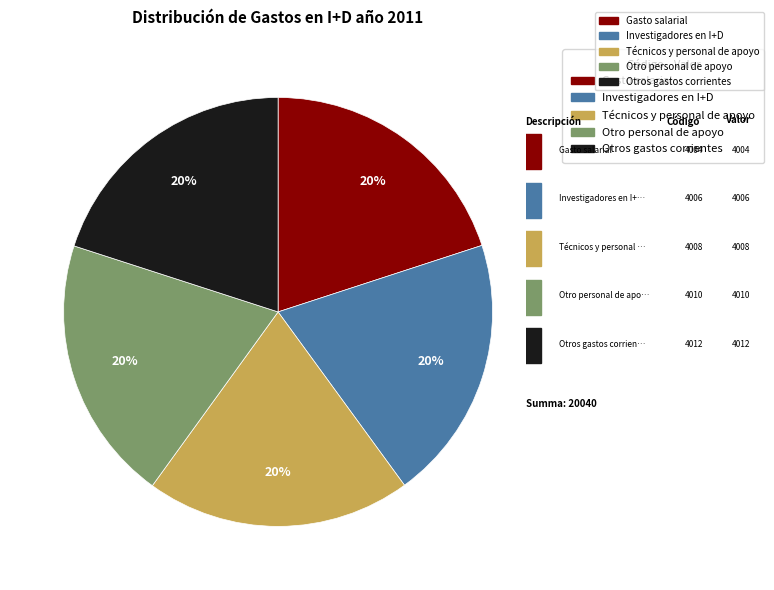

How many segments does this pie chart have?

5